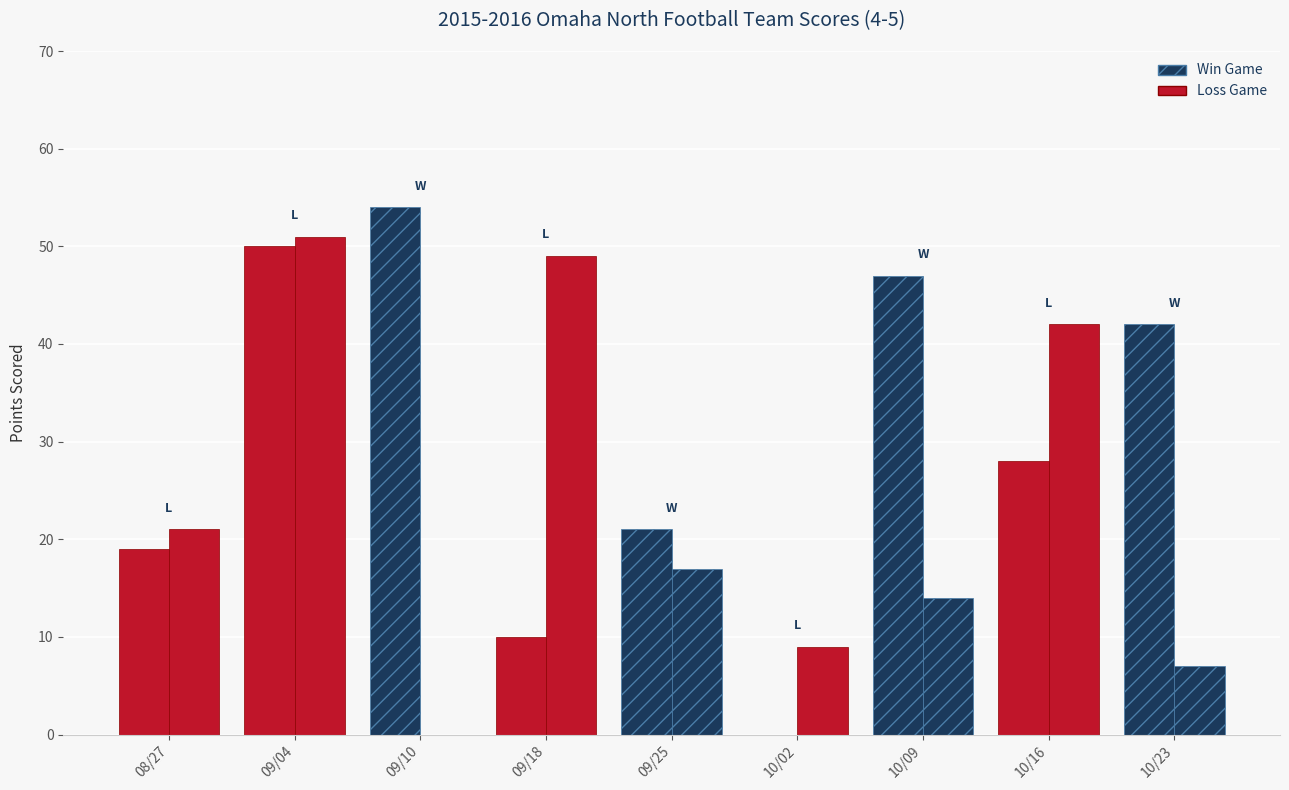

What is the value of the OPP SCORE bar at the 9th from the left?

7